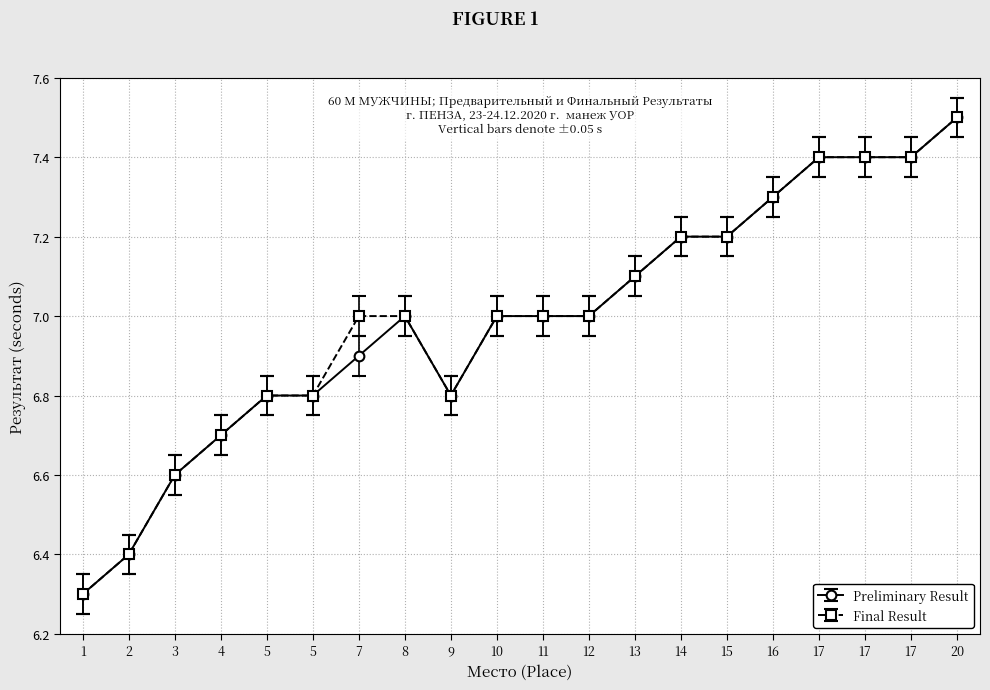

What are all the series names shown in the legend?

Preliminary Result, Final Result